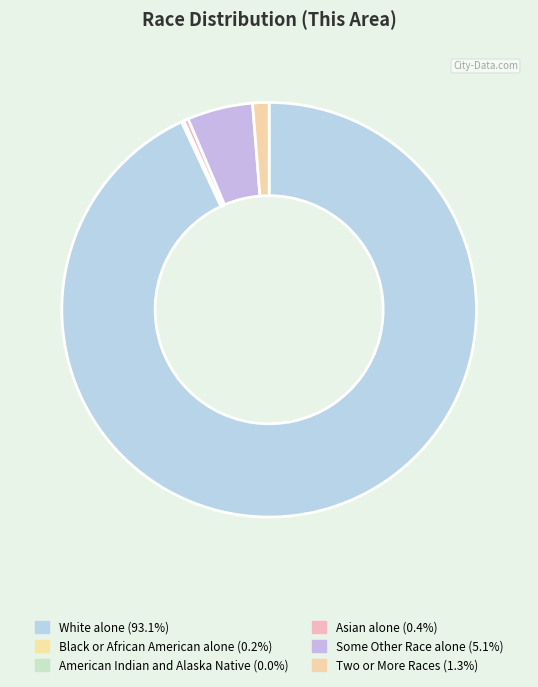

What percentage is the Two or More Races slice, to the nearest percent?

1%